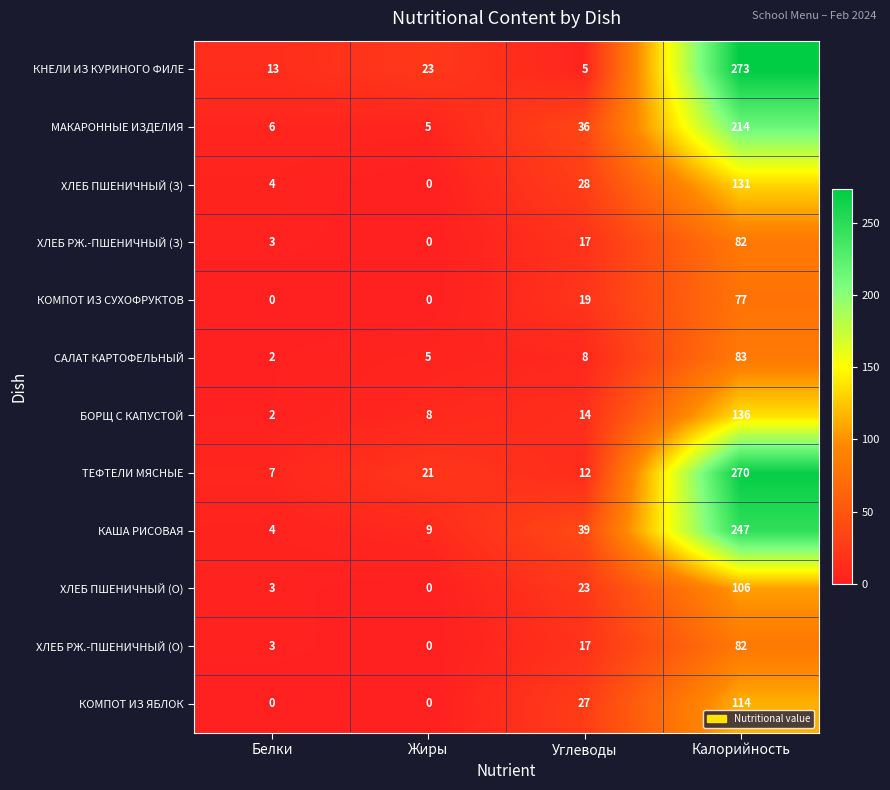

Which series has the largest range (max minus min)?

КНЕЛИ ИЗ КУРИНОГО ФИЛЕ